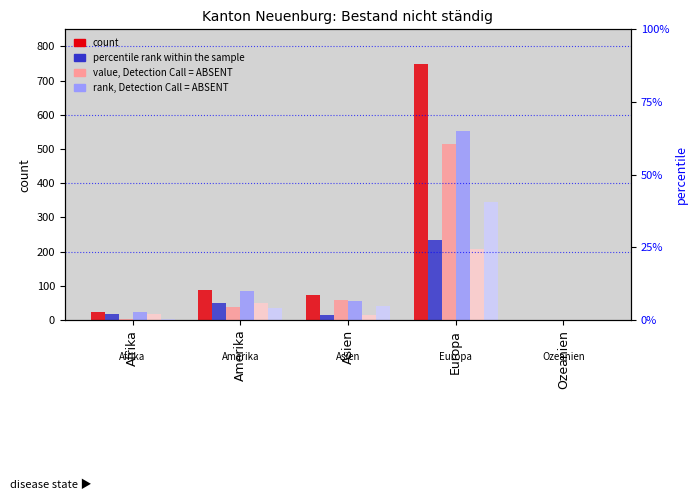

What is the difference between the highest and lowest values at Ozeanien?

1